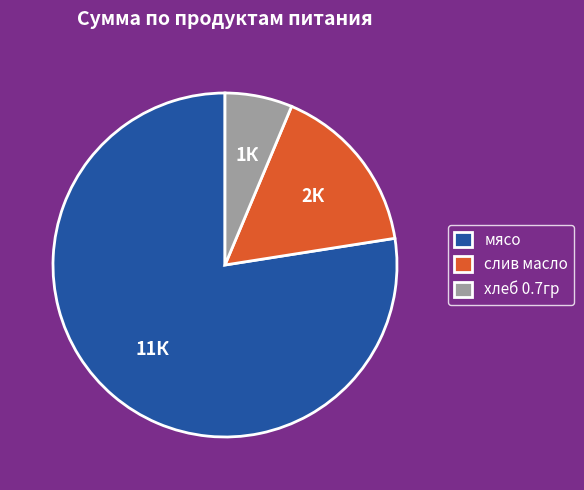

Which slice is the smallest?

хлеб 0.7гр